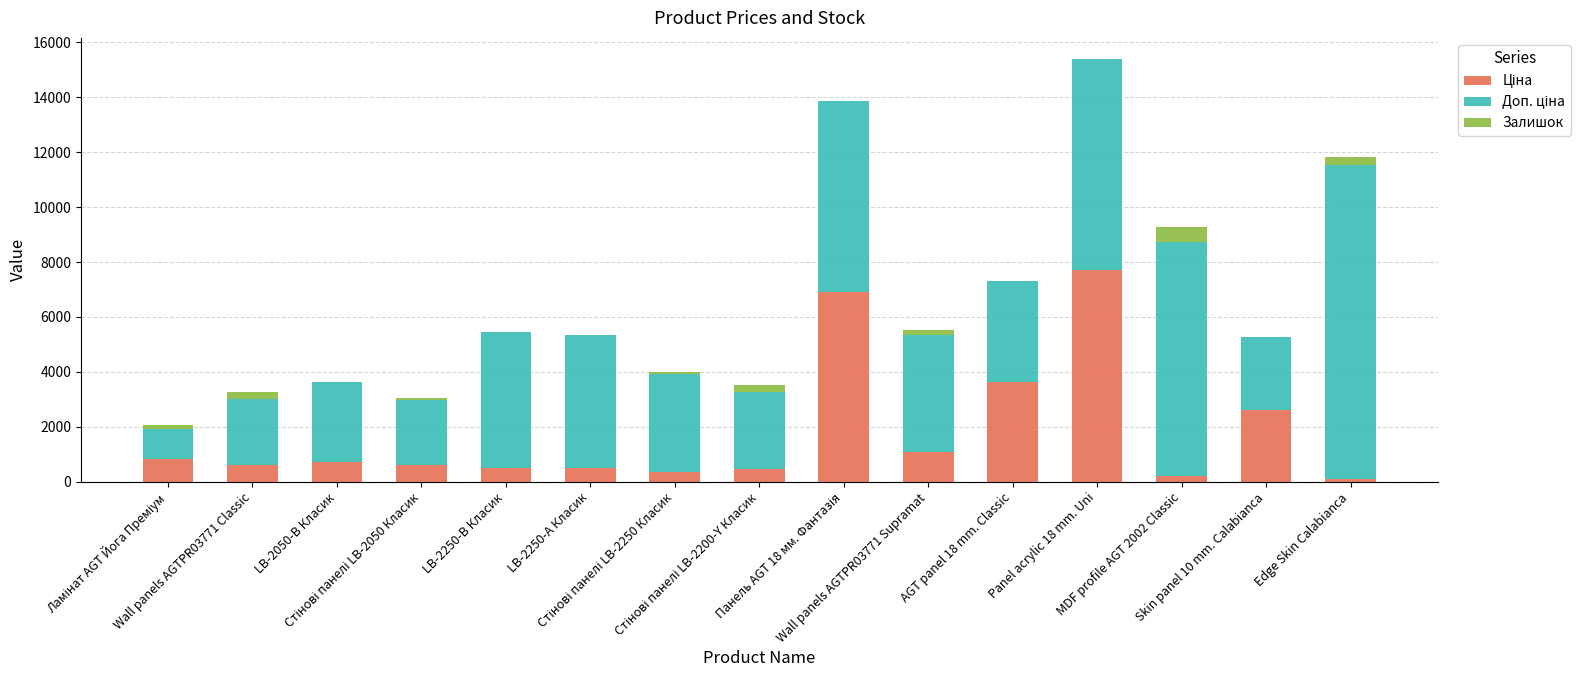

Where is Ціна nearest to the value 3903?

AGT panel 18 mm. Classic